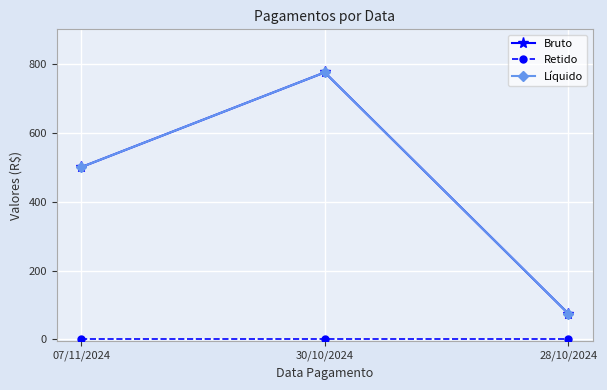

Reading left to right, extract all data points from this chart.

Bruto: 07/11/2024=500	30/10/2024=775	28/10/2024=75
Retido: 07/11/2024=0	30/10/2024=0	28/10/2024=0
Líquido: 07/11/2024=500	30/10/2024=775	28/10/2024=75